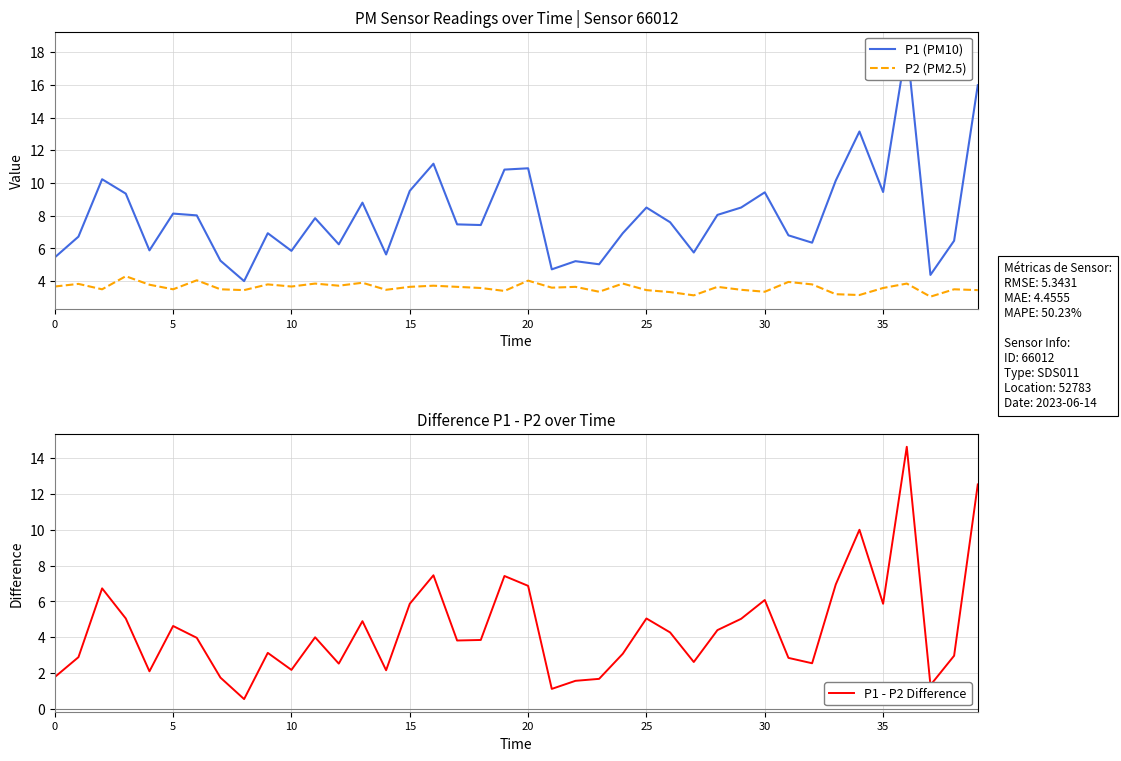

What is the sum of the P1 (PM10) values at 30 and 21?

14.1